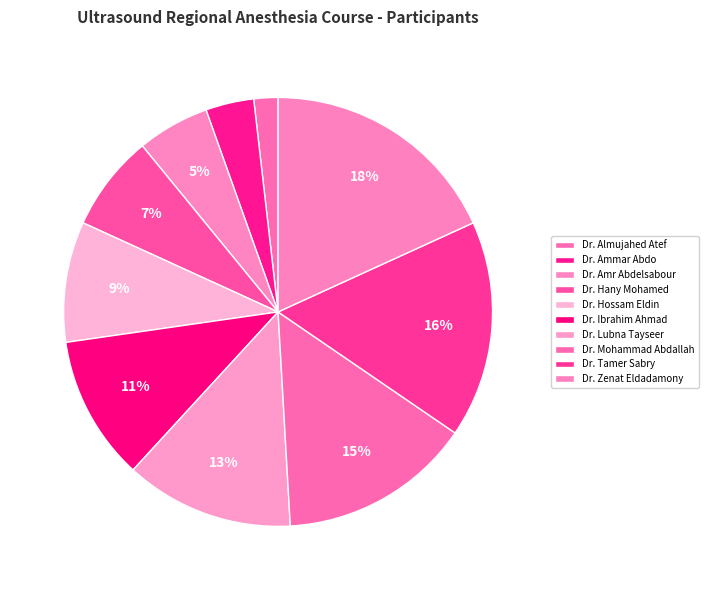

Is it true that Dr. Hany Mohamed is 1% of the pie?

False